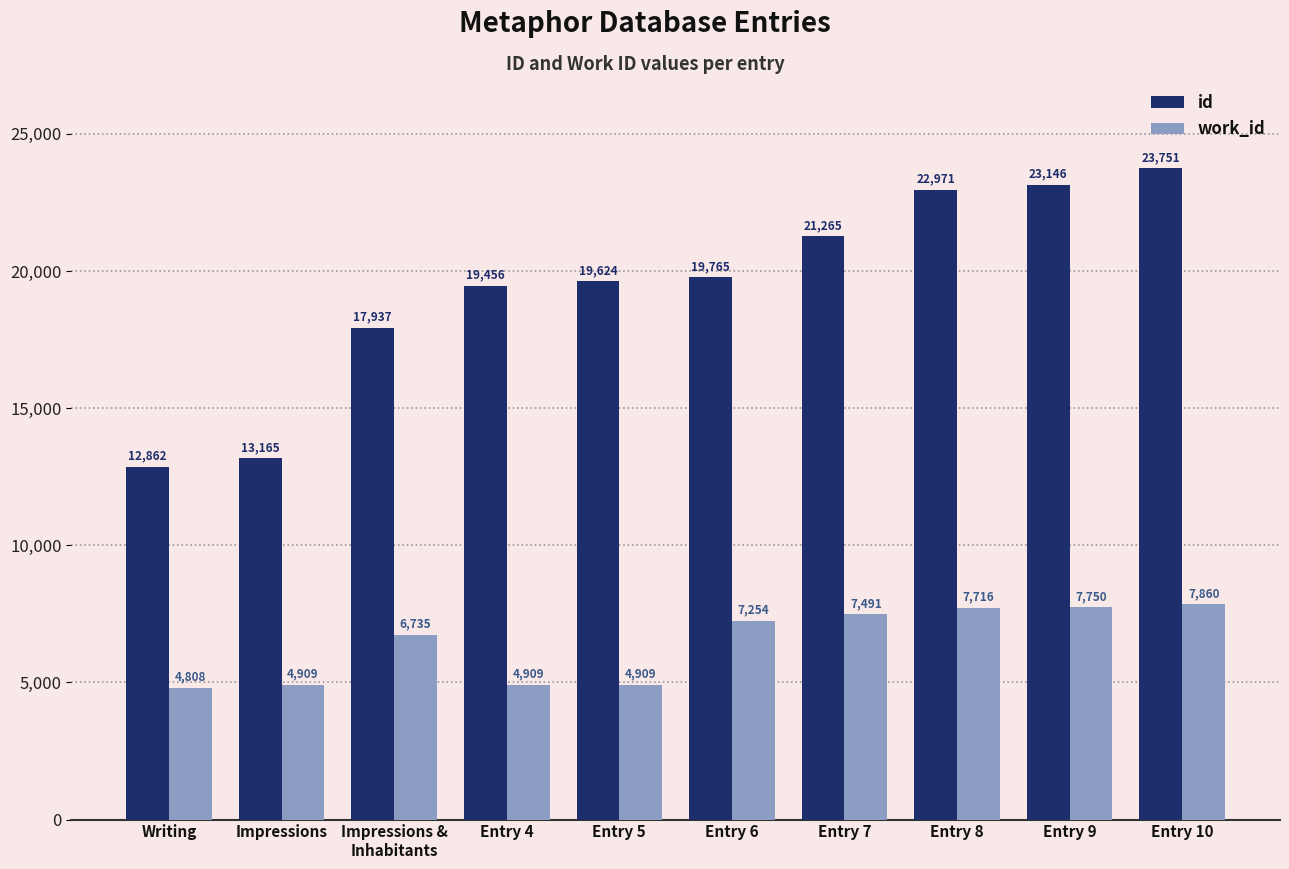

What is the value of the work_id bar at the 5th from the left?

4909